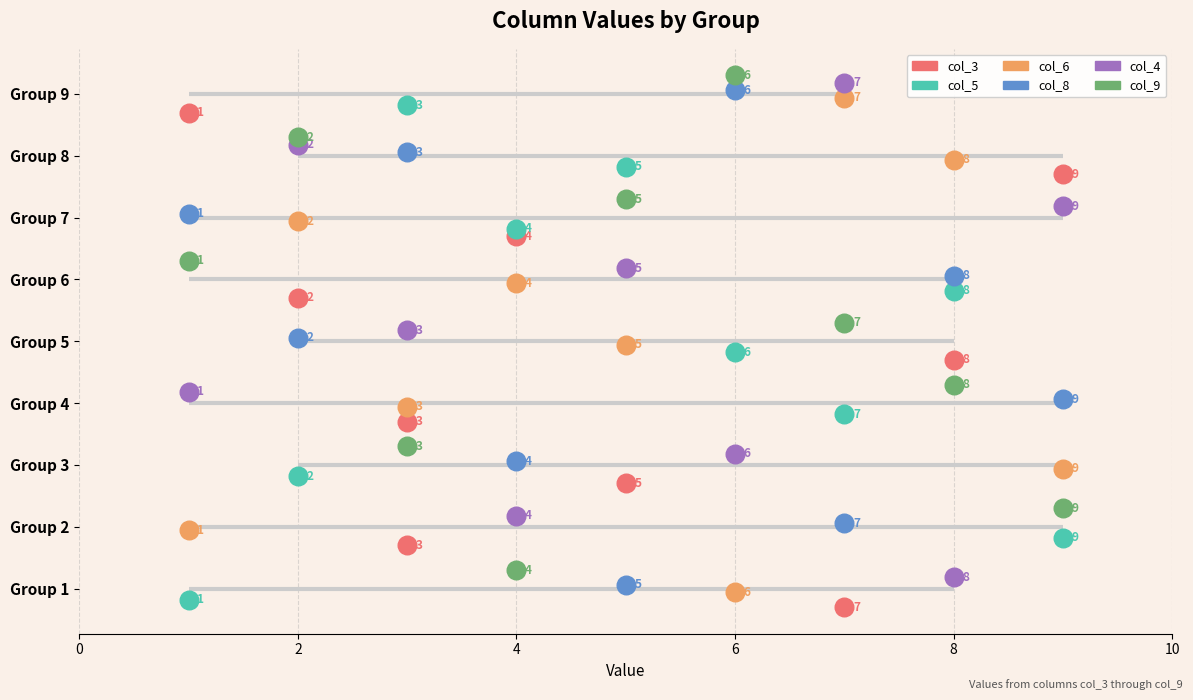

Is the value of col_4 at 8 greater than the value of col_8 at 6?

Yes